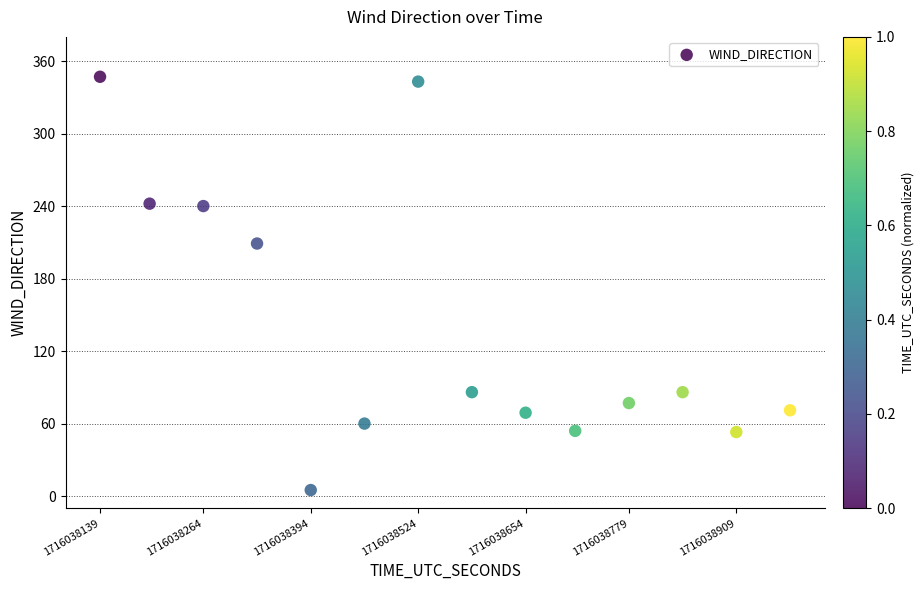

What Y value in the scatter plot is closest to 176?

209